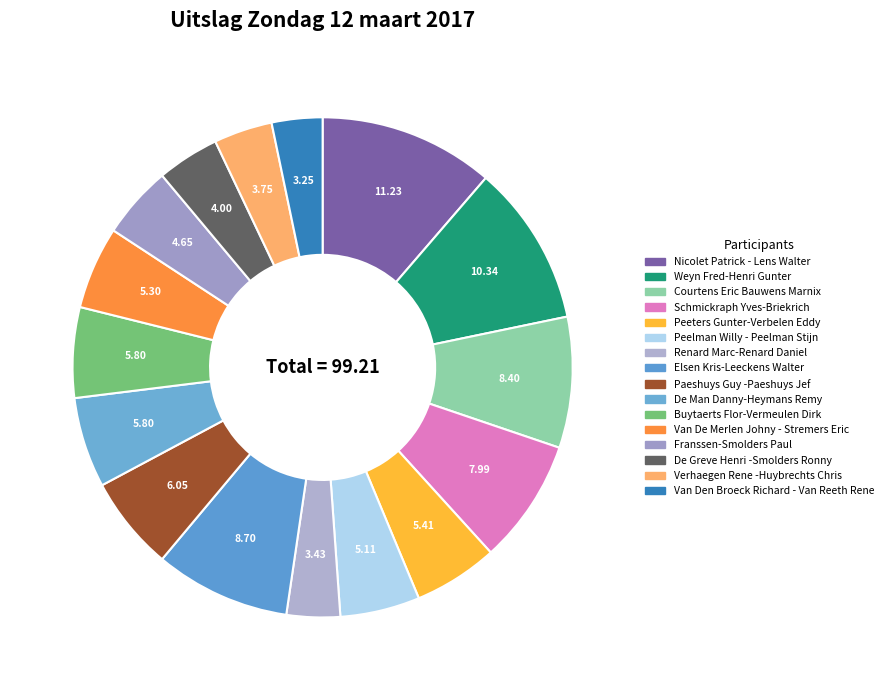

Does any single category account for the majority?

No